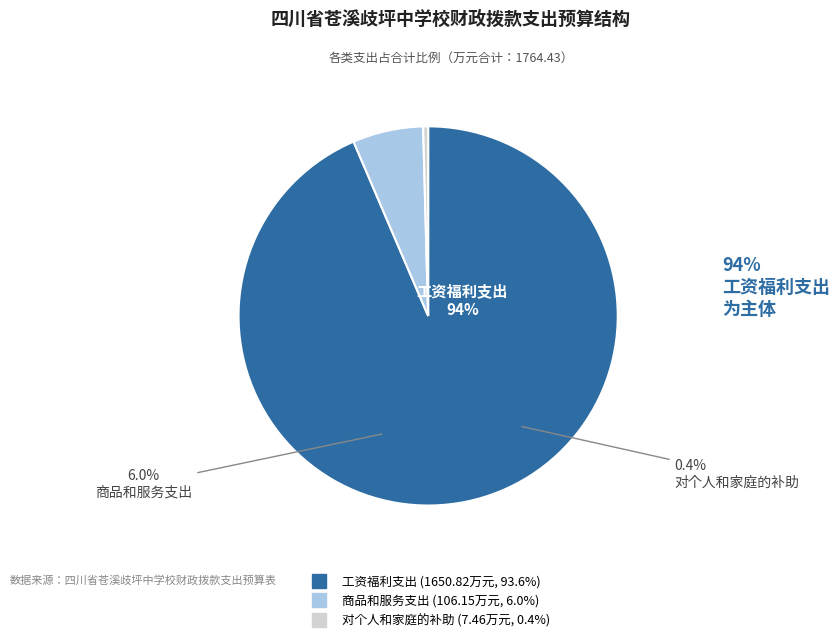

What percentage do 对个人和家庭的补助 and 商品和服务支出 together represent?

6.4%